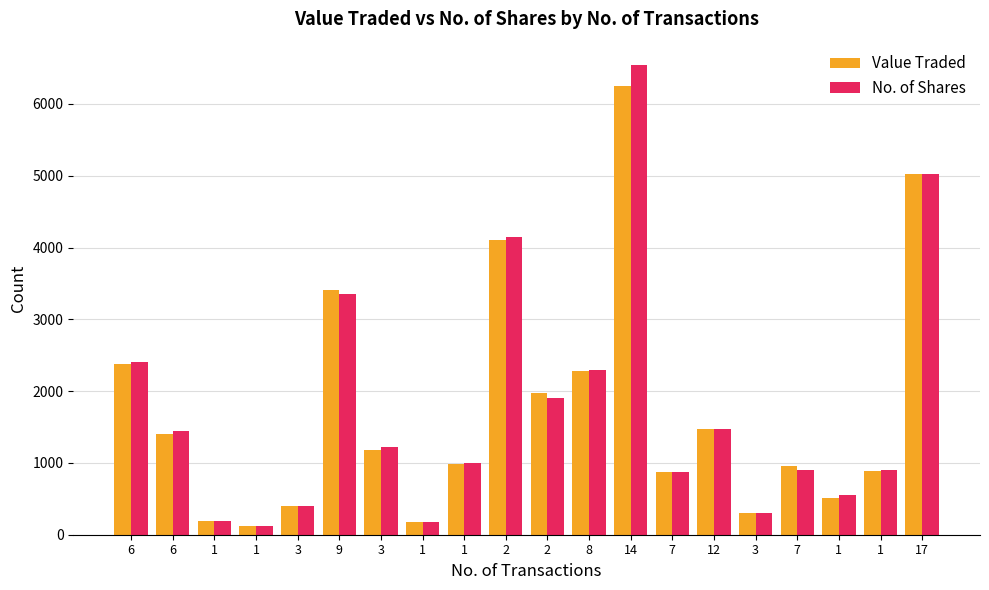

How many data points in No. of Shares are less than 1226?

10